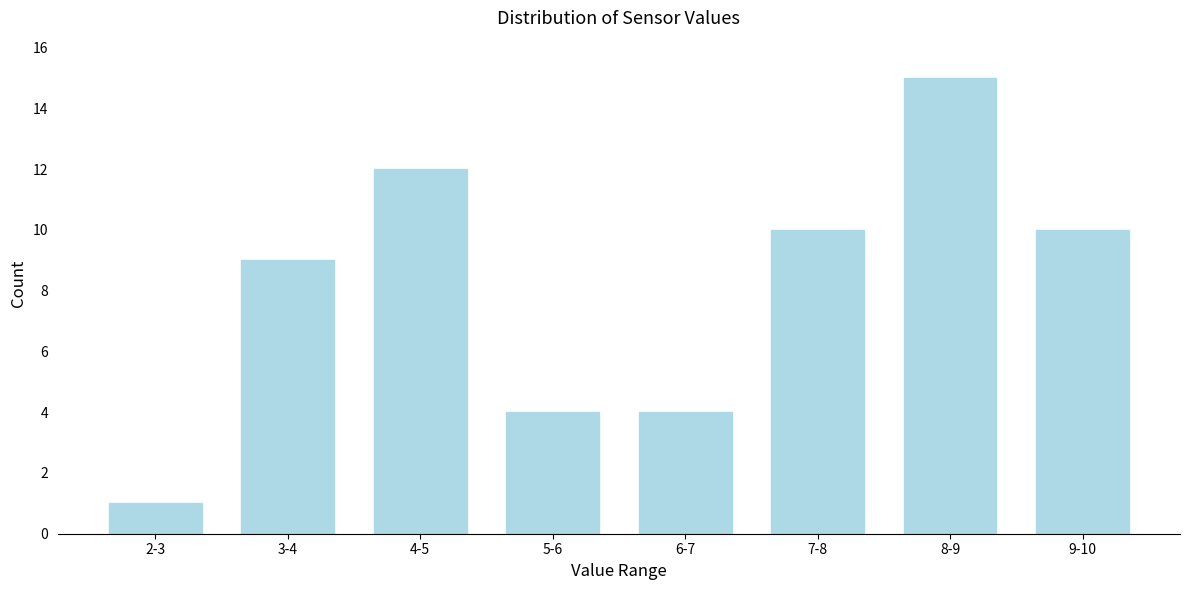

Reading left to right, extract all data points from this chart.

1	9	12	4	4	10	15	10